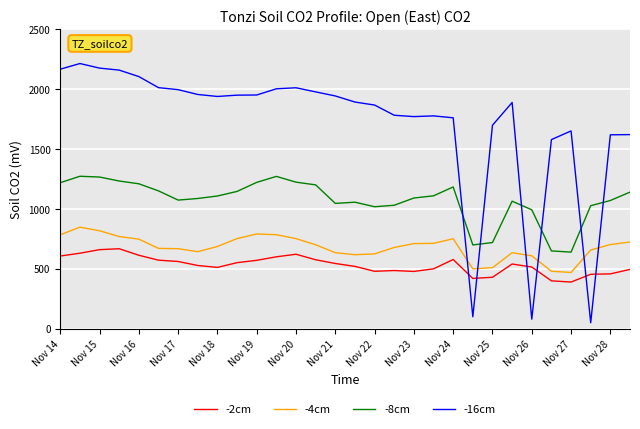

List the series in order of their peak value, highest first.

-16cm, -8cm, -4cm, -2cm